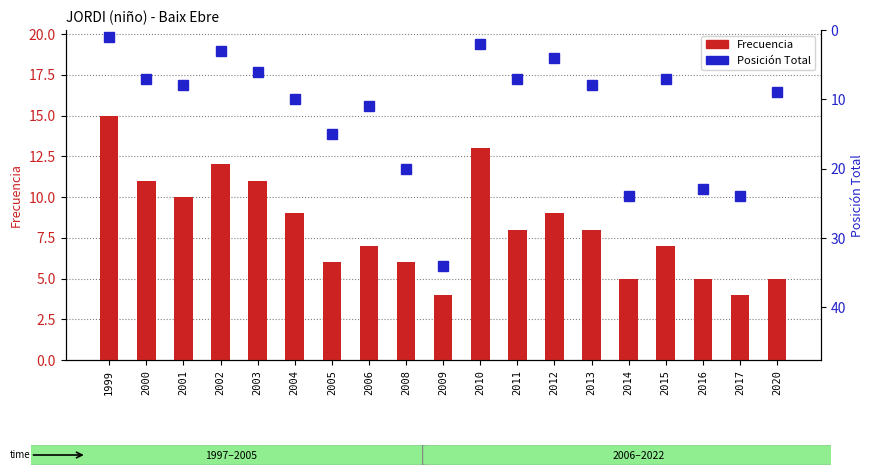

What are all the series names shown in the legend?

Frecuencia, Posición Total